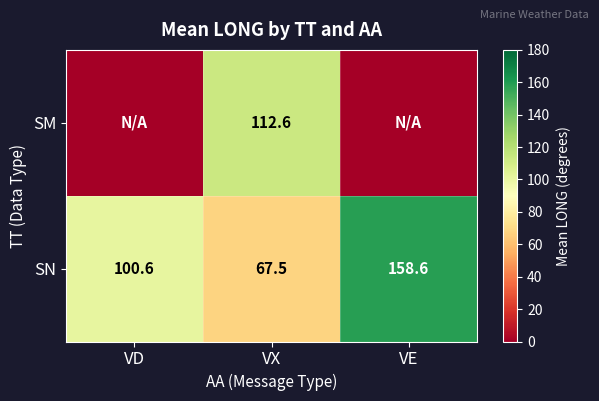

At VX, list the series in order from smallest to largest.

SN, SM